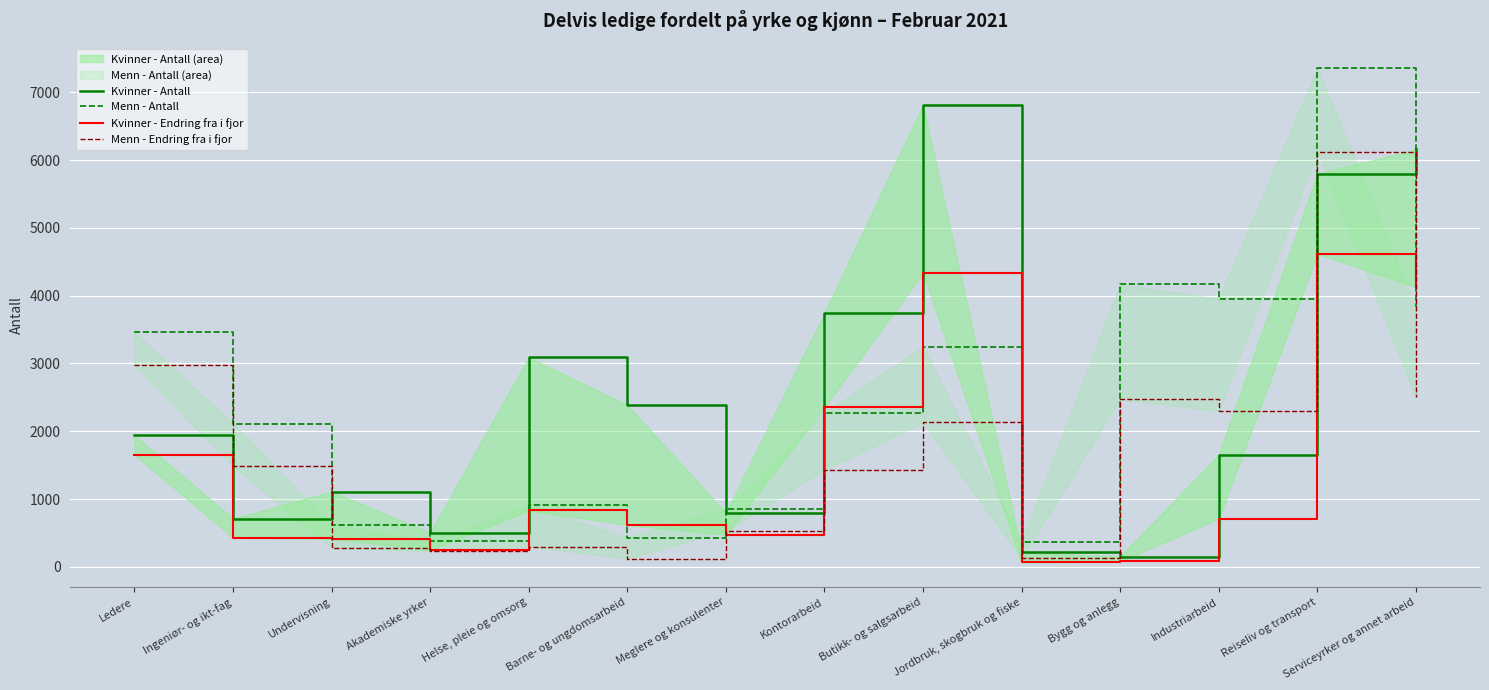

The Kvinner - Endring fra i fjor series shows 6744 at Butikk- og salgsarbeid. True or false?

False